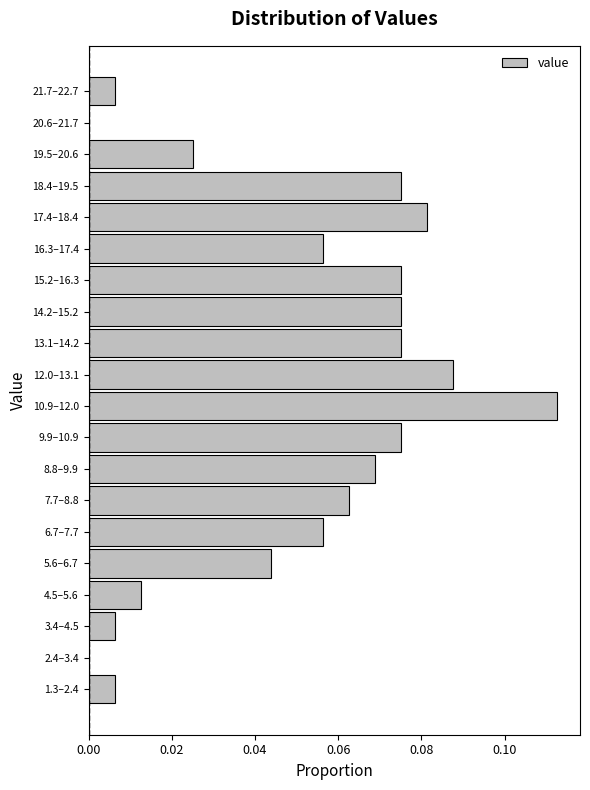

Between 21.7–22.7 and 13.1–14.2, which is larger?

13.1–14.2